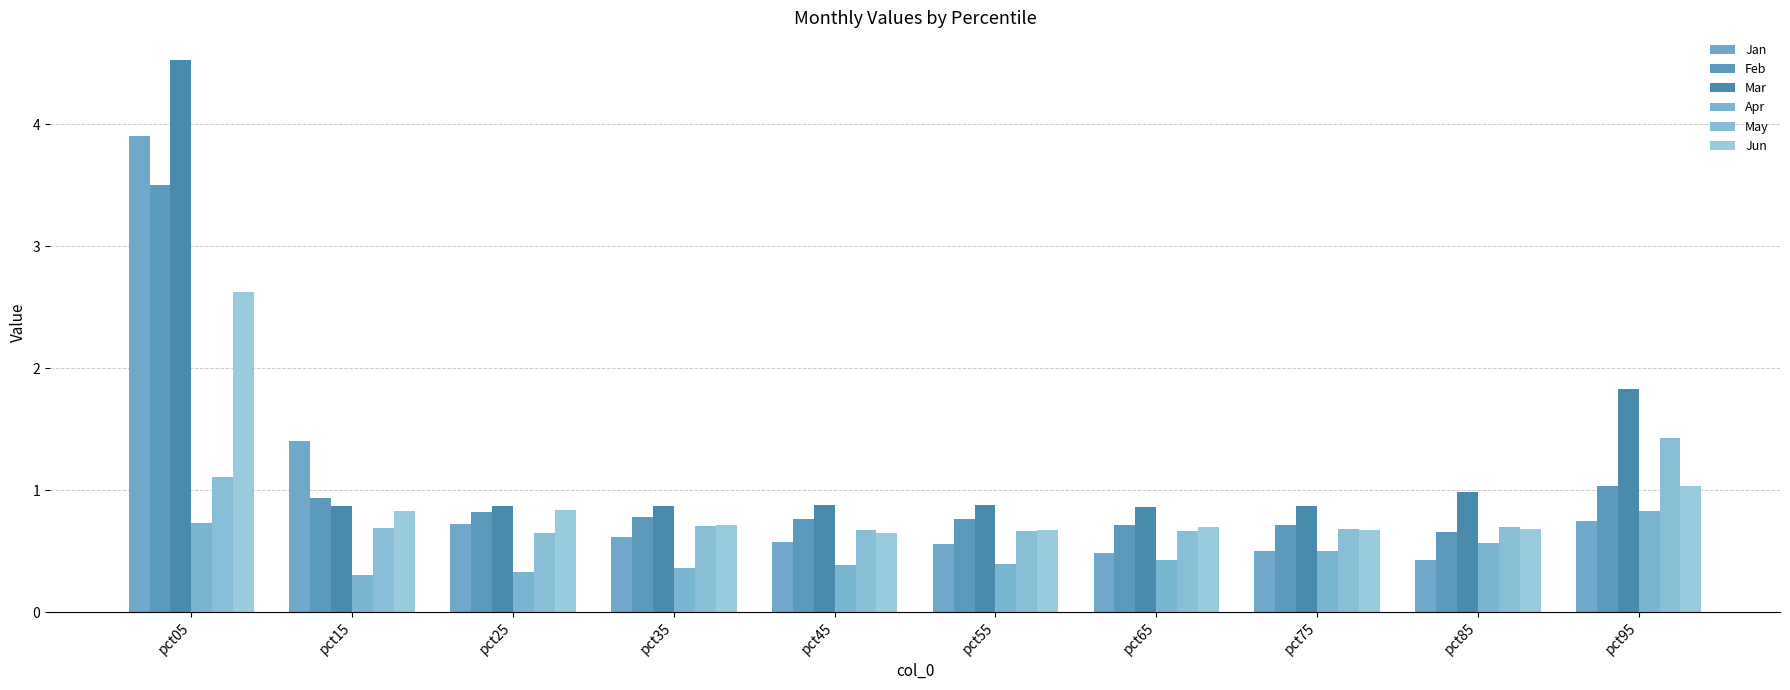

Rank the series by their maximum value, from lowest to highest.

Apr, May, Jun, Feb, Jan, Mar